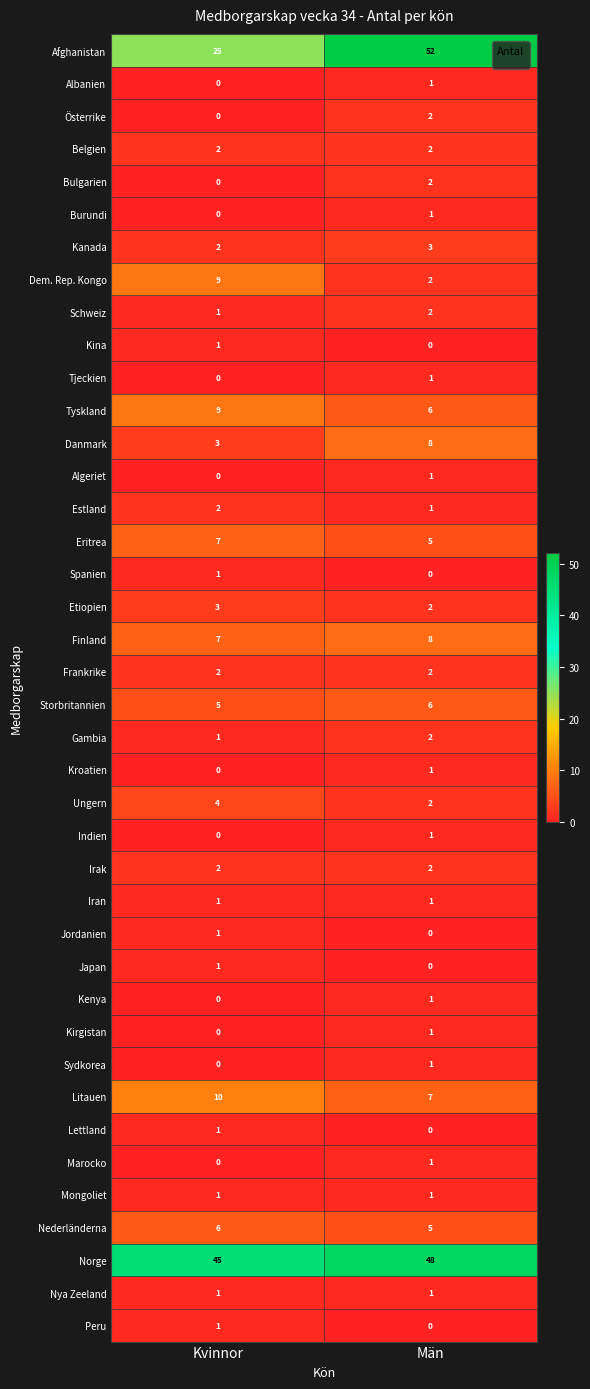

The value of Afghanistan at Kvinnor is 17. True or false?

False